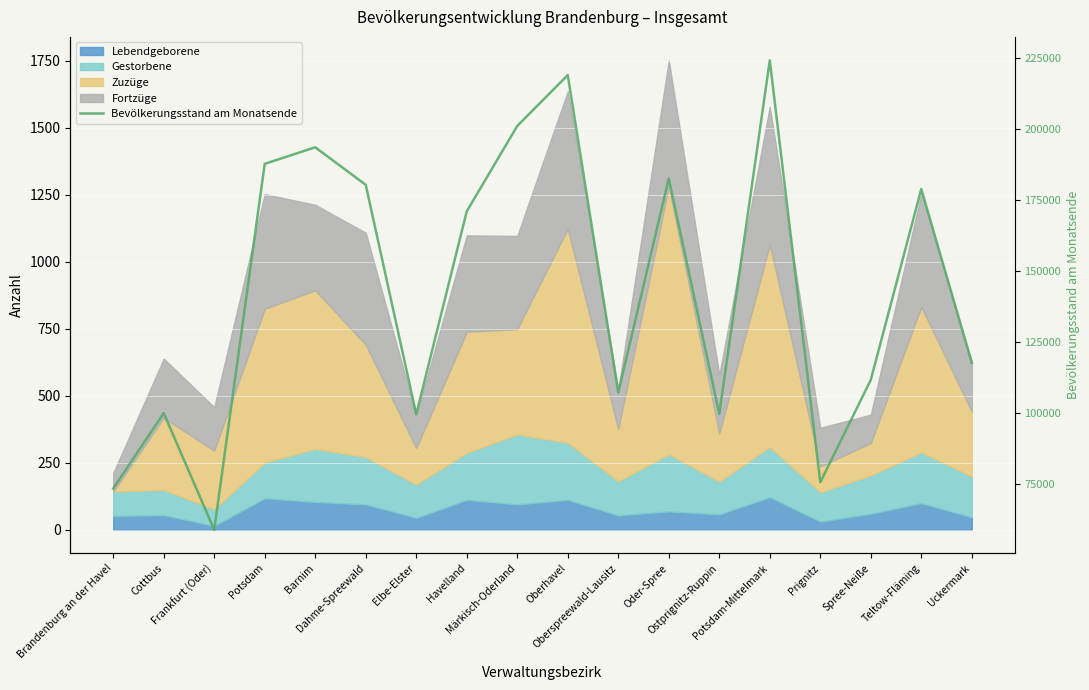

Rank the categories by value from highest to lowest.

Potsdam-Mittelmark, Oberhavel, Märkisch-Oderland, Barnim, Potsdam, Oder-Spree, Dahme-Spreewald, Teltow-Fläming, Havelland, Uckermark, Spree-Neiße, Oberspreewald-Lausitz, Cottbus, Ostprignitz-Ruppin, Elbe-Elster, Prignitz, Brandenburg an der Havel, Frankfurt (Oder)